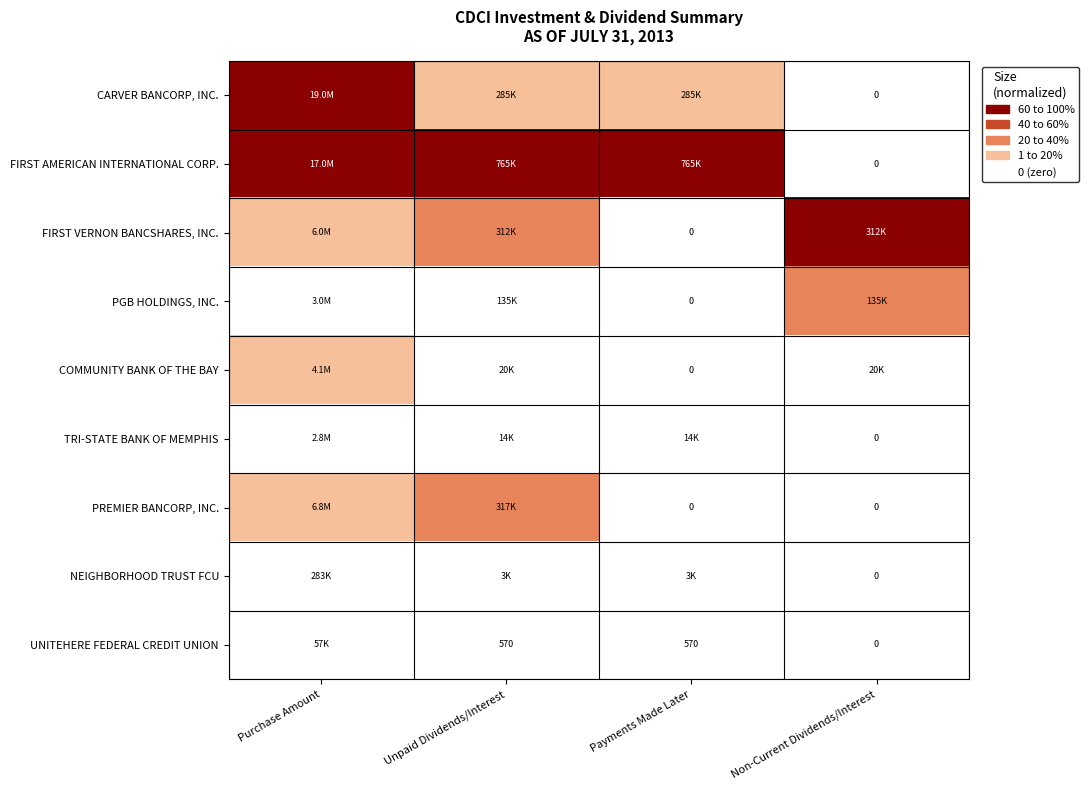

Where is CARVER BANCORP, INC. nearest to the value 0?

Non-Current Dividends/Interest